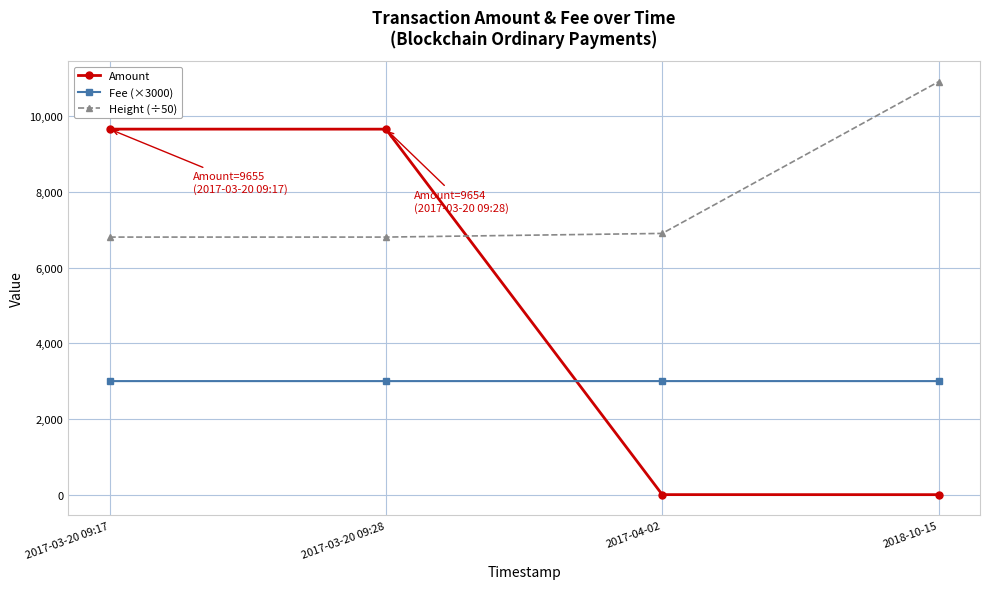

At which label is Height (÷50) closest to 8854?

2017-04-02